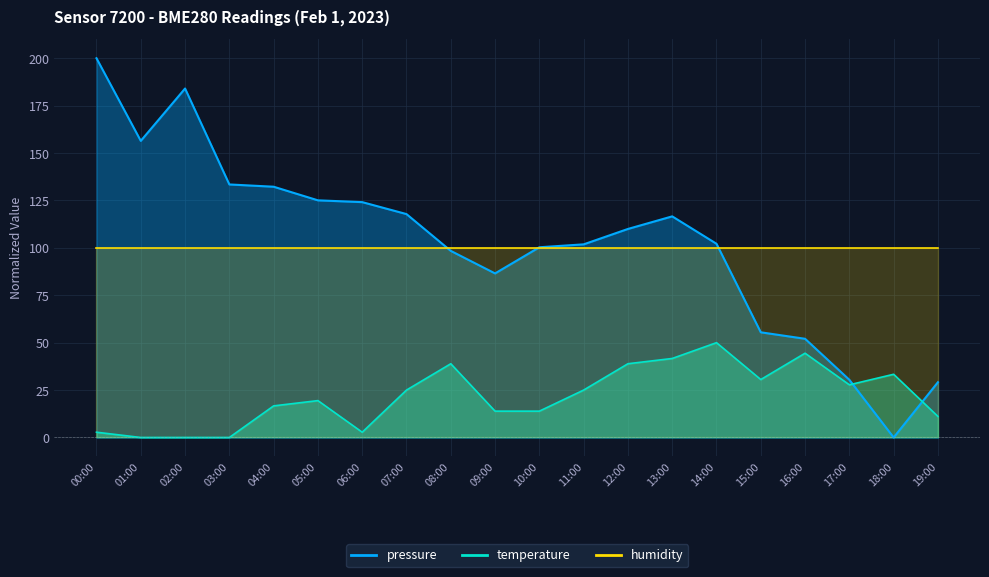

At how many categories does at least one series exceed 184?

2